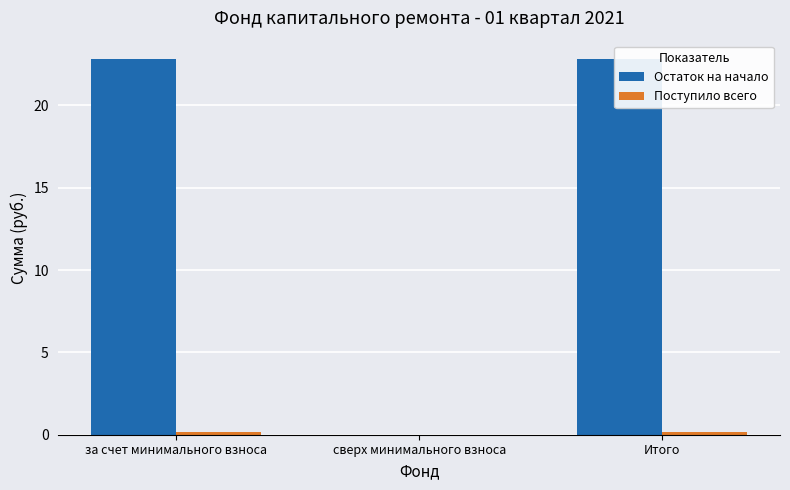

Rank the series at Итого from lowest to highest value.

Поступило всего, Остаток на начало